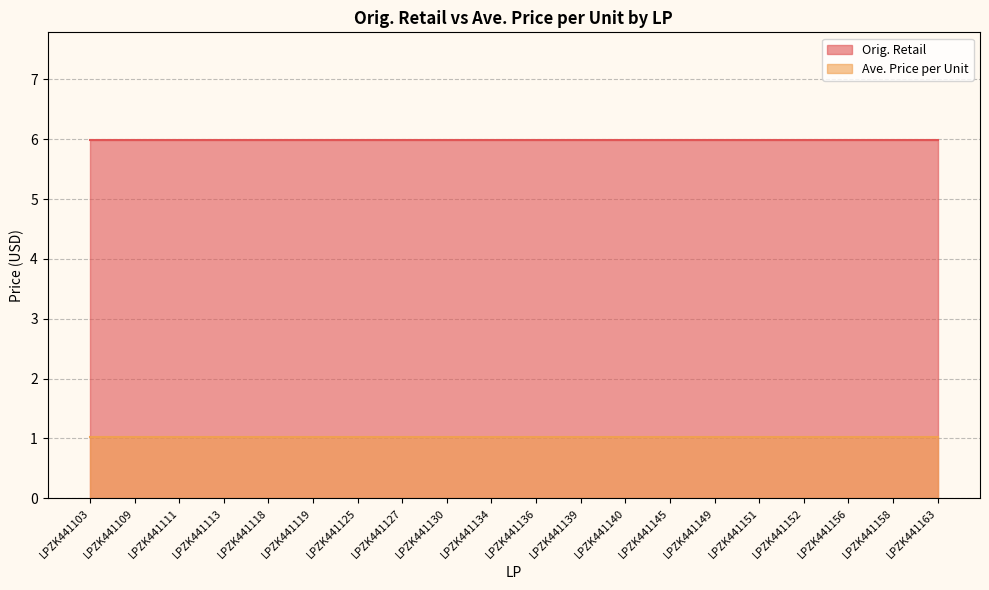

Read the Ave. Price per Unit value at LPZK441151.

1.0